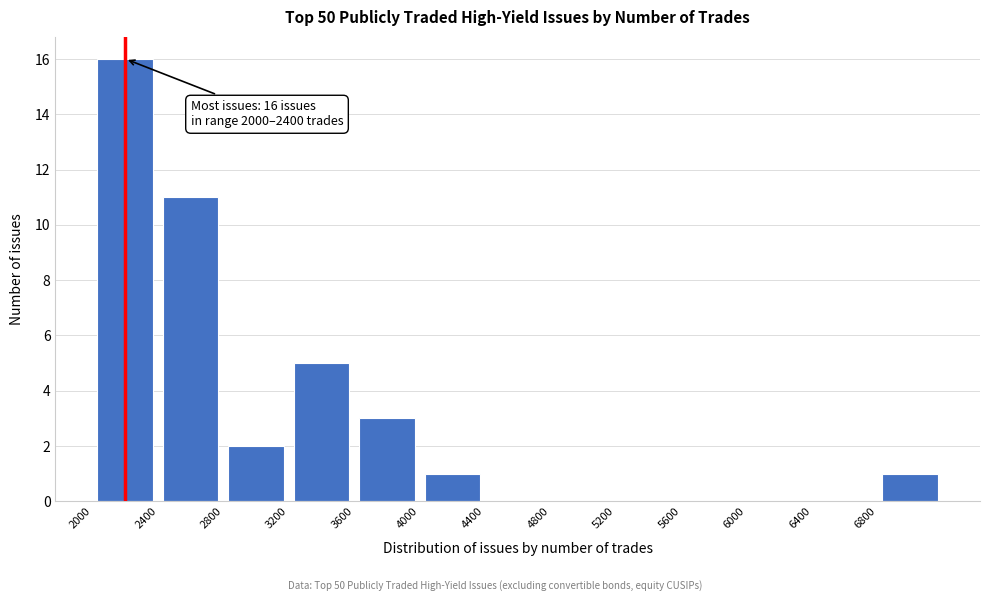

Which range on the x-axis has the tallest bar?

2000 to 2400